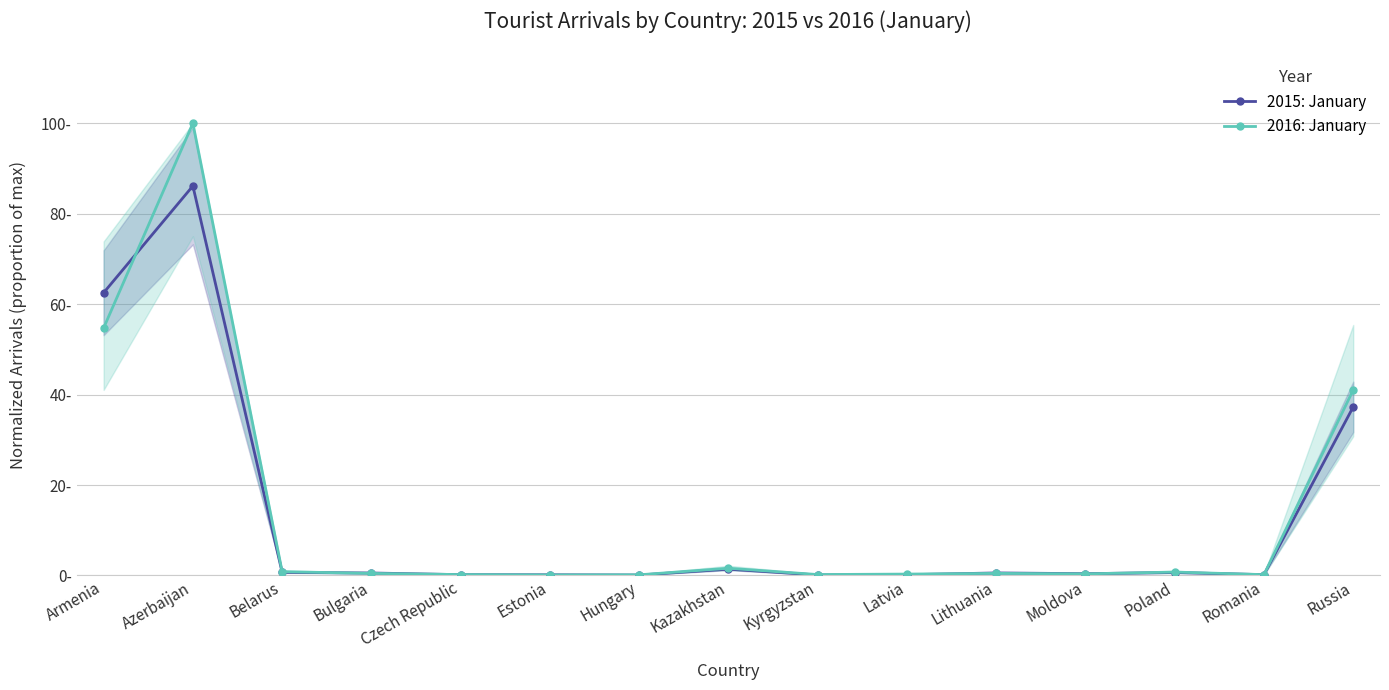

Reading right to left, list all the values displayed in this chart.

2015: January: Russia=37.3	Romania=0.2	Poland=0.7	Moldova=0.4	Lithuania=0.6	Latvia=0.2	Kyrgyzstan=0.1	Kazakhstan=1.4	Hungary=0.1	Estonia=0.1	Czech Republic=0.2	Bulgaria=0.5	Belarus=0.7	Azerbaijan=86.1	Armenia=62.5
2016: January: Russia=41.0	Romania=0.2	Poland=0.8	Moldova=0.4	Lithuania=0.5	Latvia=0.3	Kyrgyzstan=0.2	Kazakhstan=1.6	Hungary=0.1	Estonia=0.1	Czech Republic=0.2	Bulgaria=0.5	Belarus=0.8	Azerbaijan=100.0	Armenia=54.7